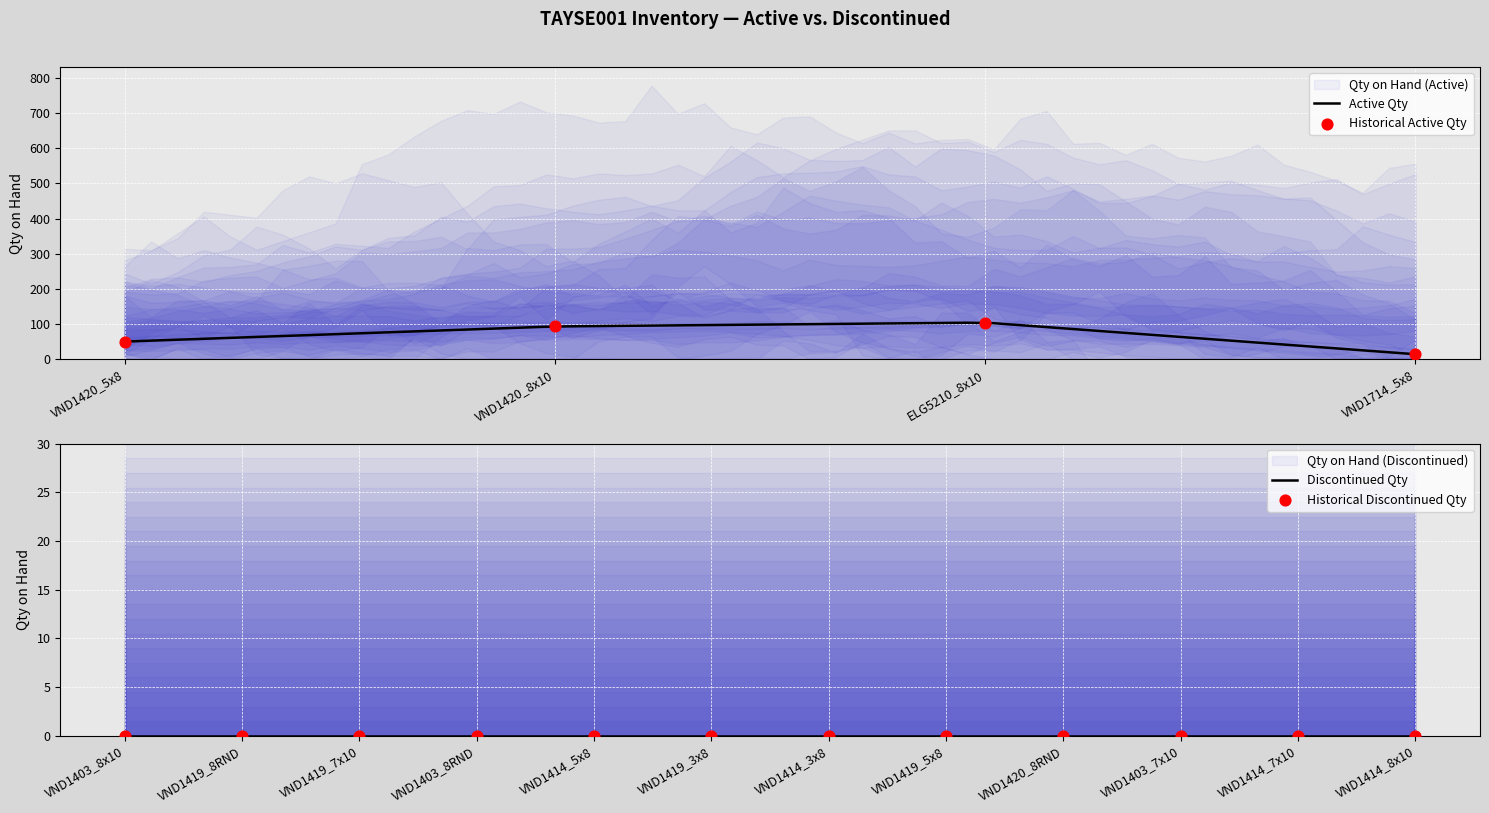

Between ELG5210_8x10 and VND1420_8x10, which is larger?

ELG5210_8x10